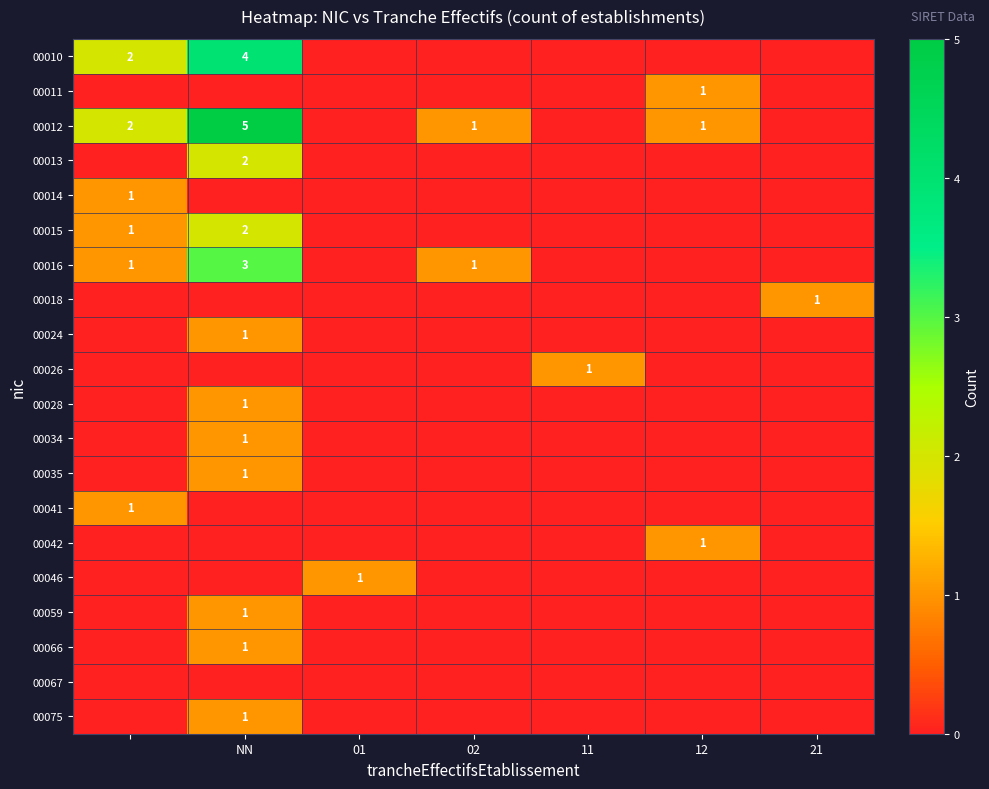

Is it true that 00016 equals 1 at 02?

True